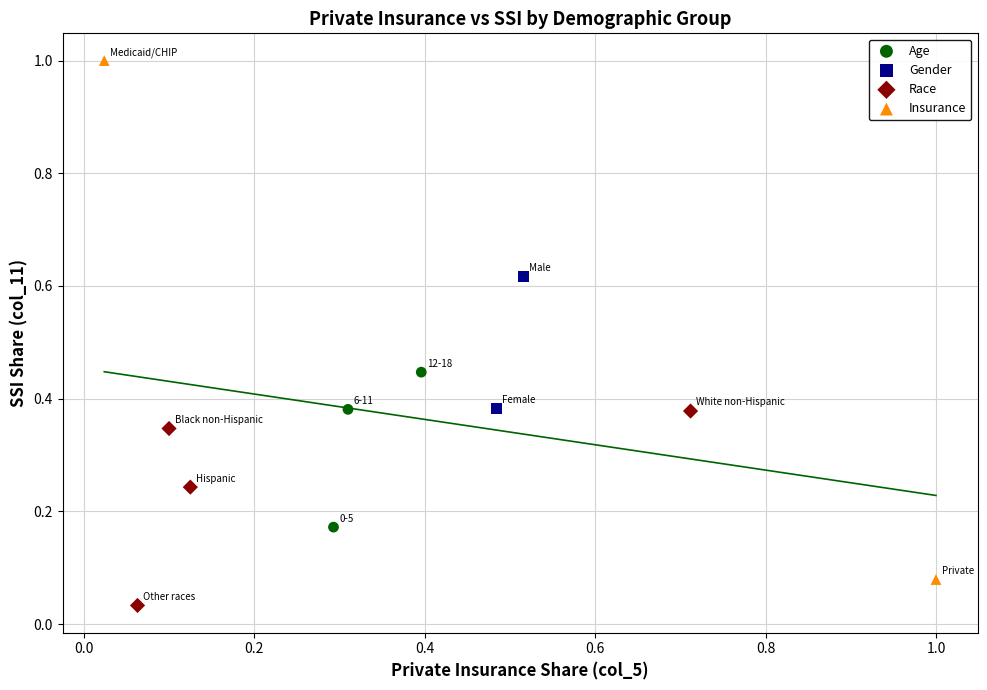

Which series has the largest Y range (max minus min)?

Insurance